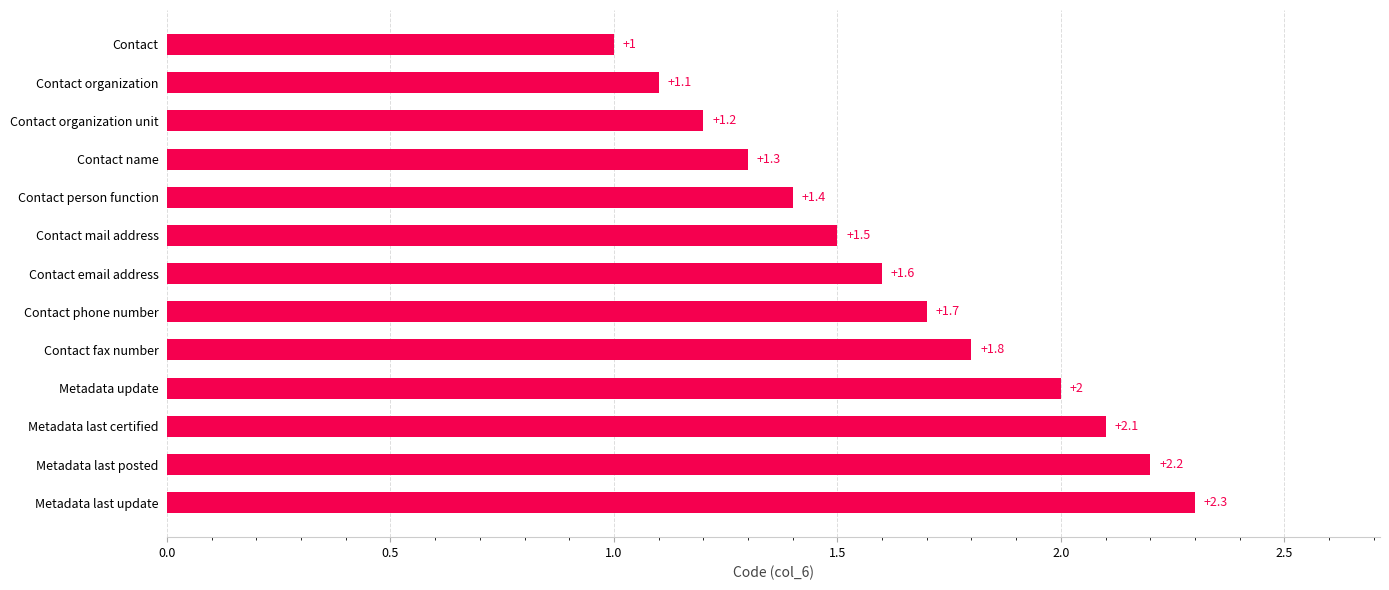

What is the difference between the maximum and minimum values?

1.3